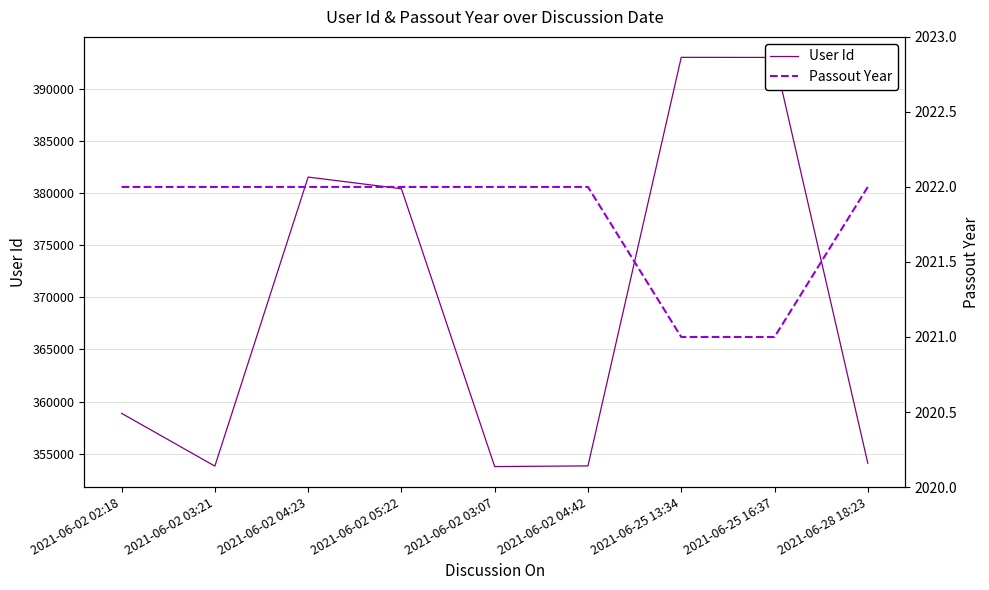

What is the sum of all Passout Year values?

18196